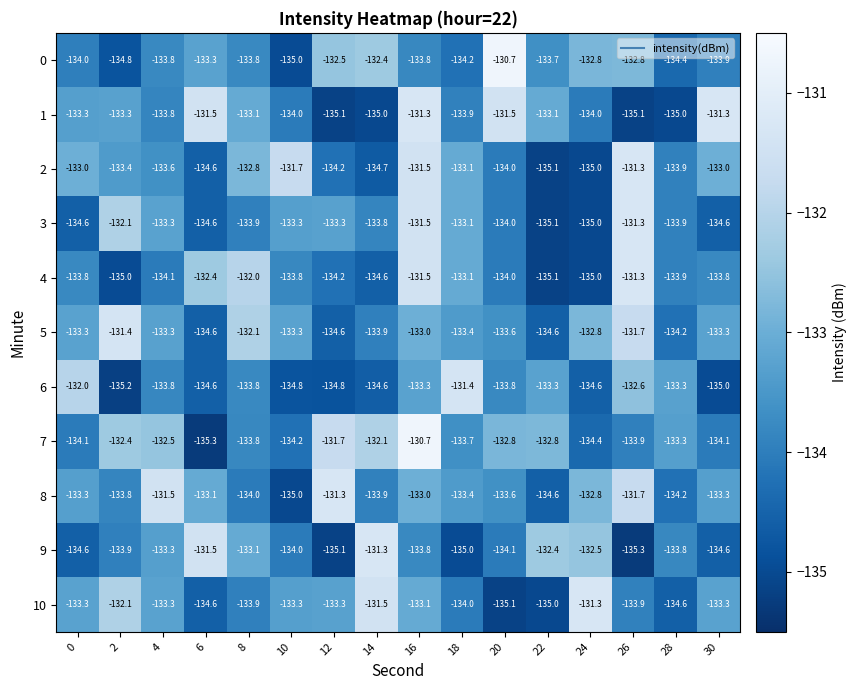

At how many categories does at least one series exceed -133?

15